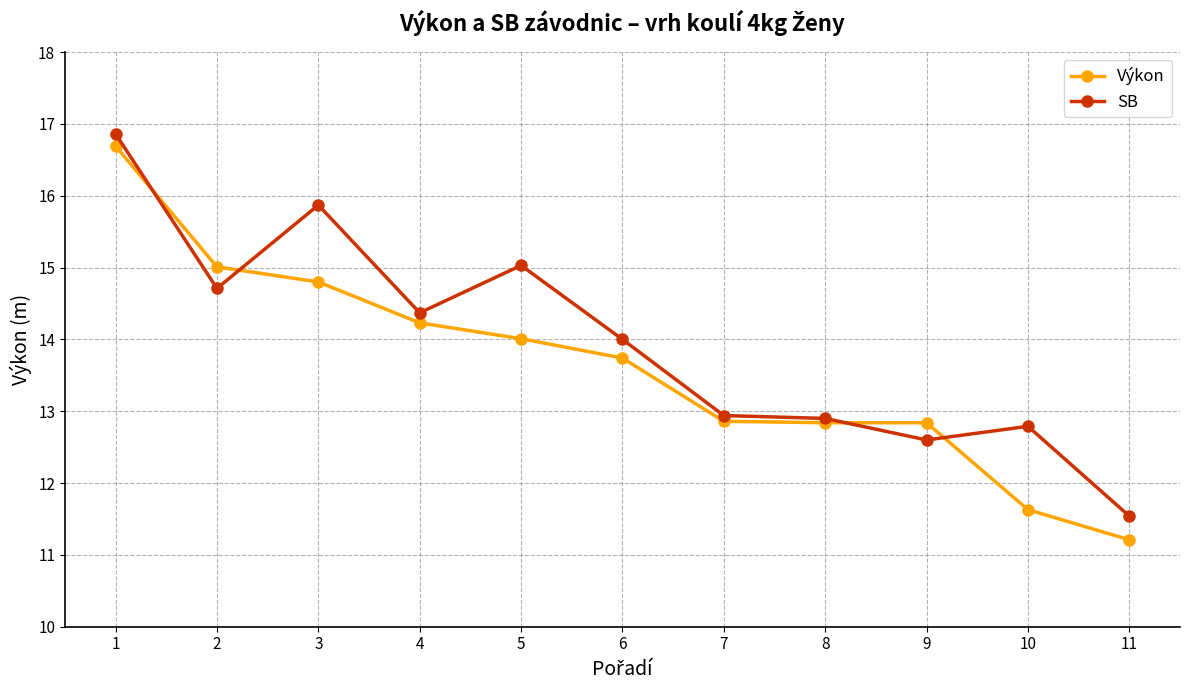

Which series has the widest spread of values?

Výkon